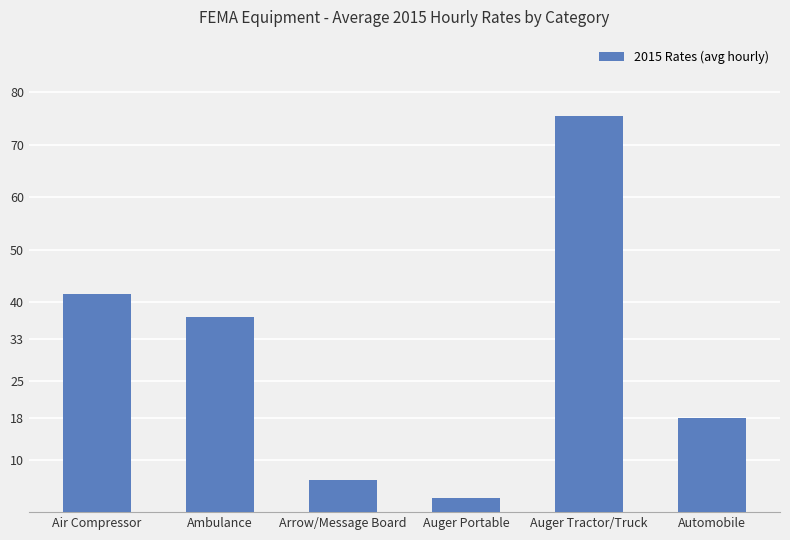

Rank the categories by value from lowest to highest.

Auger Portable, Arrow/Message Board, Automobile, Ambulance, Air Compressor, Auger Tractor/Truck